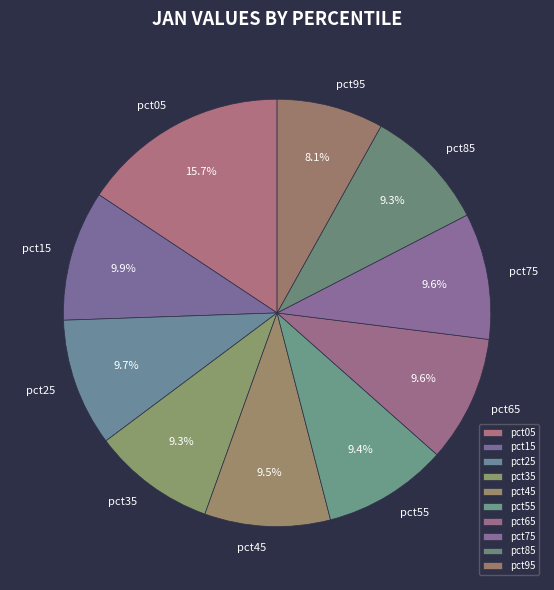

Do pct55 and pct35 together represent more than half of the pie?

No